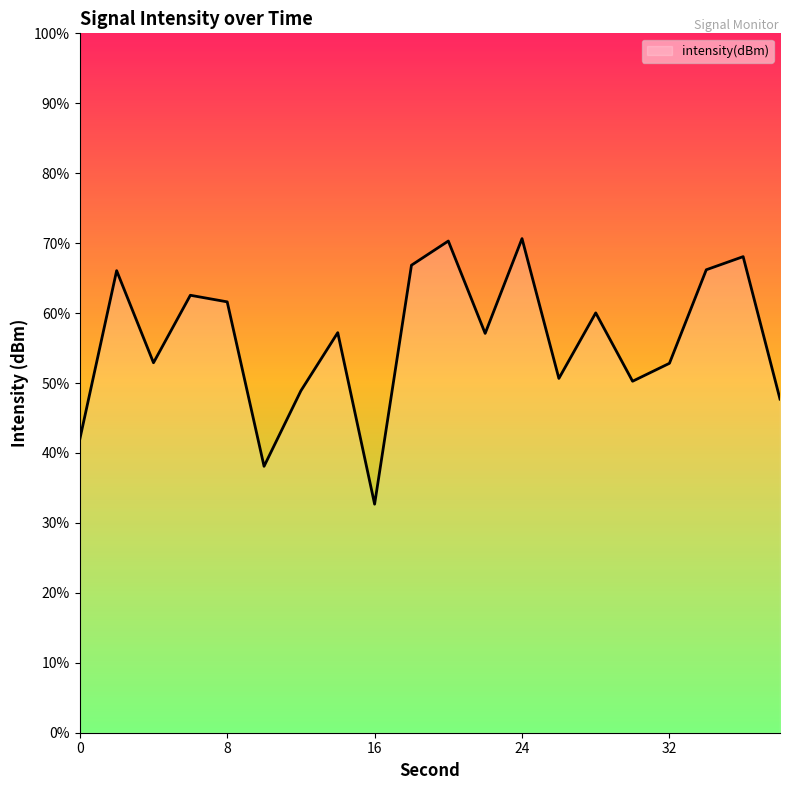

Rank the categories by value from lowest to highest.

16, 10, 0, 38, 12, 30, 26, 32, 4, 22, 14, 28, 8, 6, 2, 34, 18, 36, 20, 24